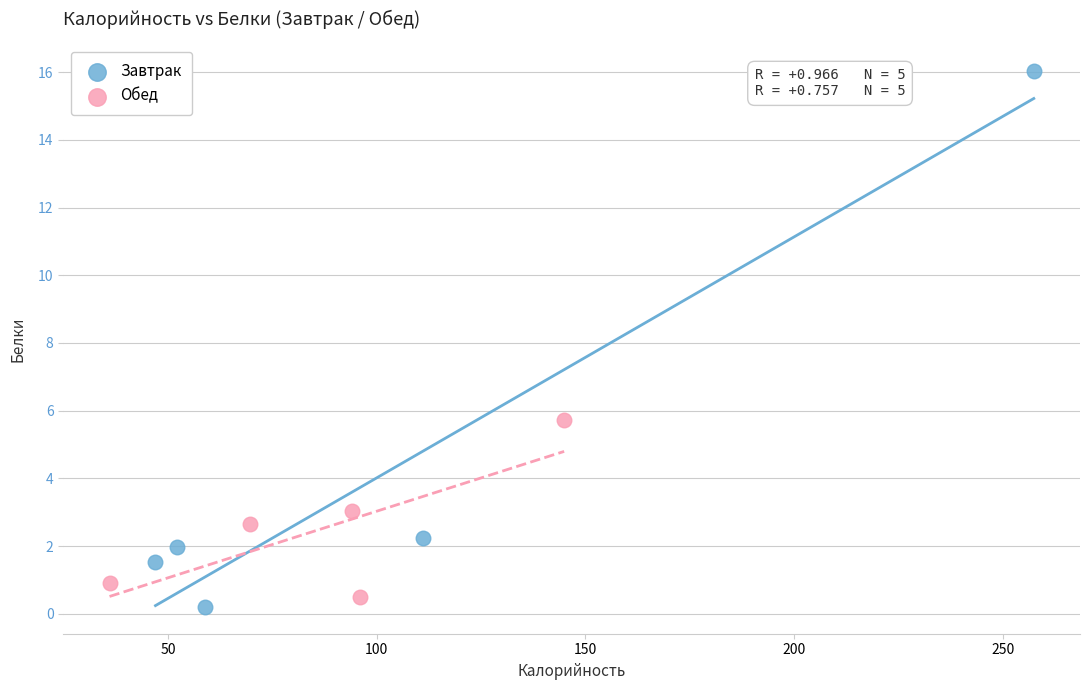

Which series reaches the maximum Y coordinate?

Завтрак